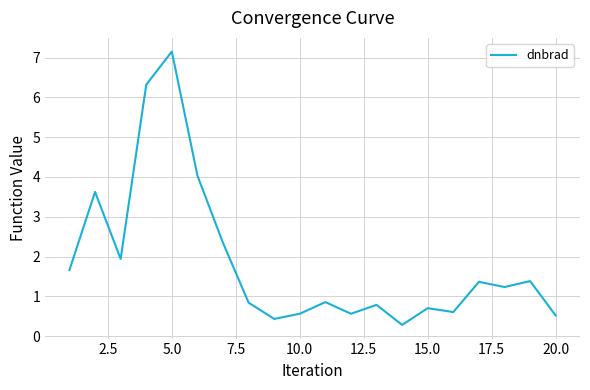

What is the greatest value displayed?

7.2